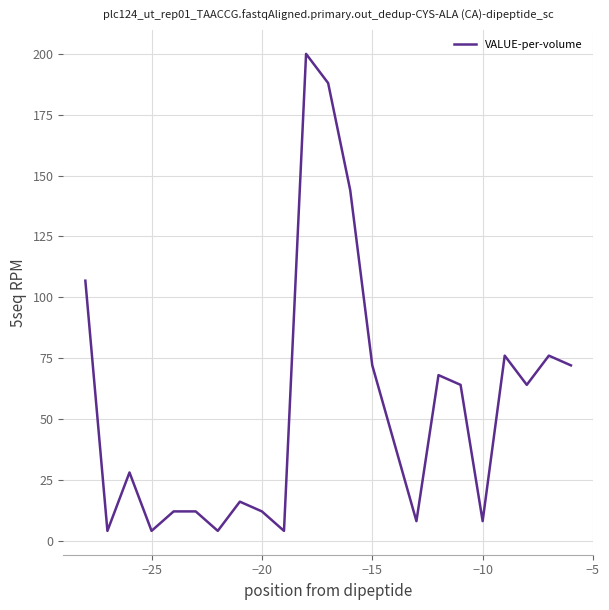

What is the maximum value shown in the chart?

200.0